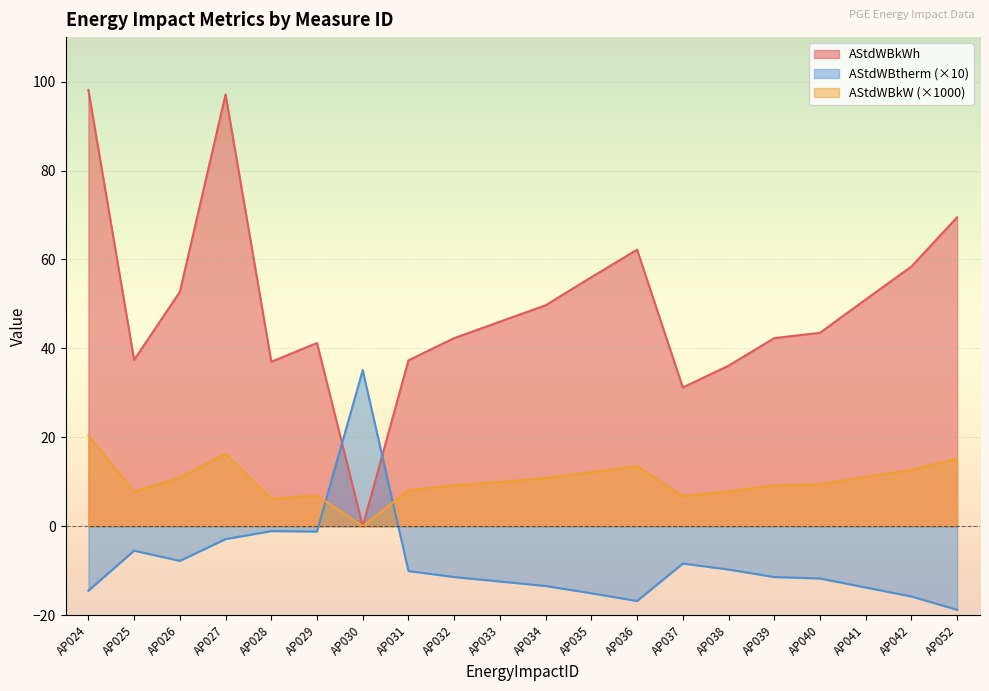

Reading right to left, what are all the values shown in this chart?

AStdWBkWh: AP052=69.5	AP042=58.4	AP041=51.0	AP040=43.5	AP039=42.3	AP038=36.1	AP037=31.2	AP036=62.2	AP035=56.0	AP034=49.7	AP033=46.0	AP032=42.3	AP031=37.3	AP030=0.0	AP029=41.2	AP028=37.0	AP027=97.1	AP026=52.7	AP025=37.4	AP024=98.1
AStdWBkW: AP052=15.2	AP042=12.7	AP041=11.1	AP040=9.4	AP039=9.2	AP038=7.8	AP037=6.8	AP036=13.5	AP035=12.1	AP034=10.8	AP033=10.0	AP032=9.2	AP031=8.1	AP030=0.0	AP029=6.9	AP028=6.2	AP027=16.3	AP026=10.9	AP025=7.8	AP024=20.4
AStdWBtherm: AP052=-18.8	AP042=-15.8	AP041=-13.8	AP040=-11.8	AP039=-11.4	AP038=-9.7	AP037=-8.4	AP036=-16.8	AP035=-15.1	AP034=-13.4	AP033=-12.4	AP032=-11.4	AP031=-10.1	AP030=35.1	AP029=-1.2	AP028=-1.1	AP027=-2.9	AP026=-7.8	AP025=-5.5	AP024=-14.5